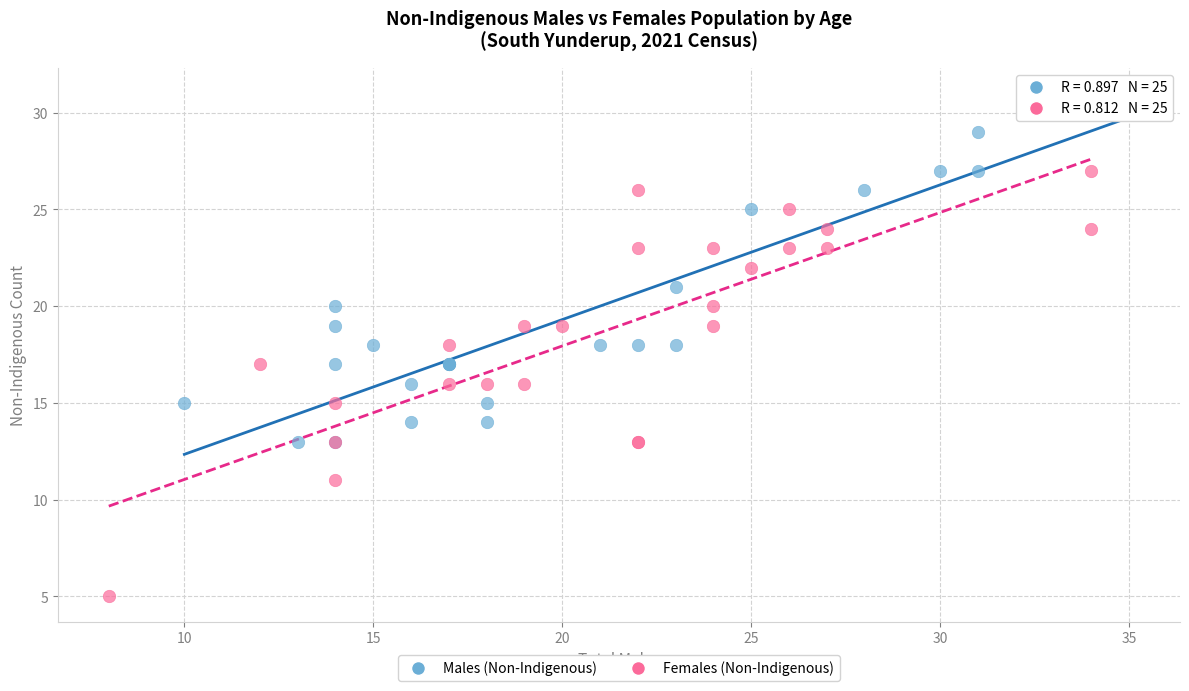

Which series contains the highest Y value?

Males (Non-Indigenous)